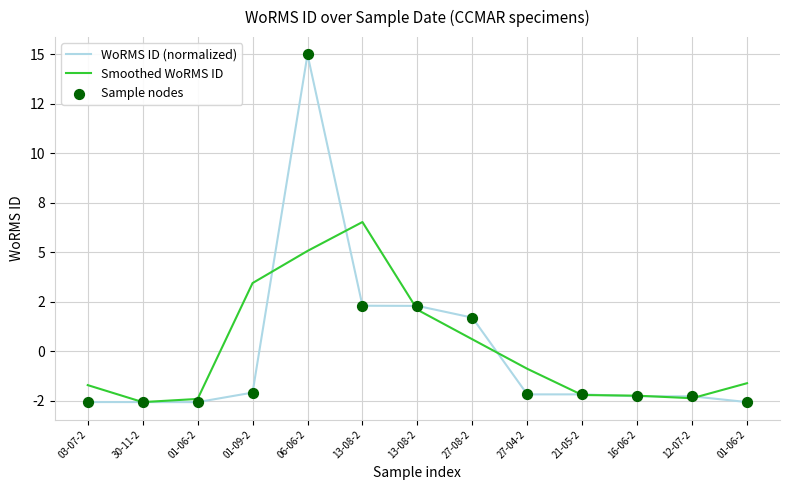

Is this an area chart (filled region under the line)?

No